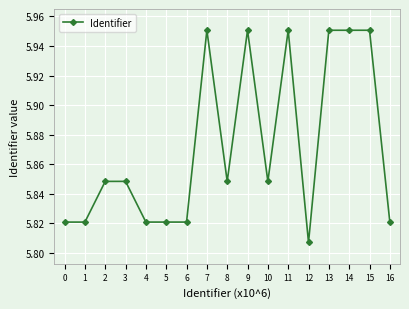

Which category has the lowest value across all series?

12